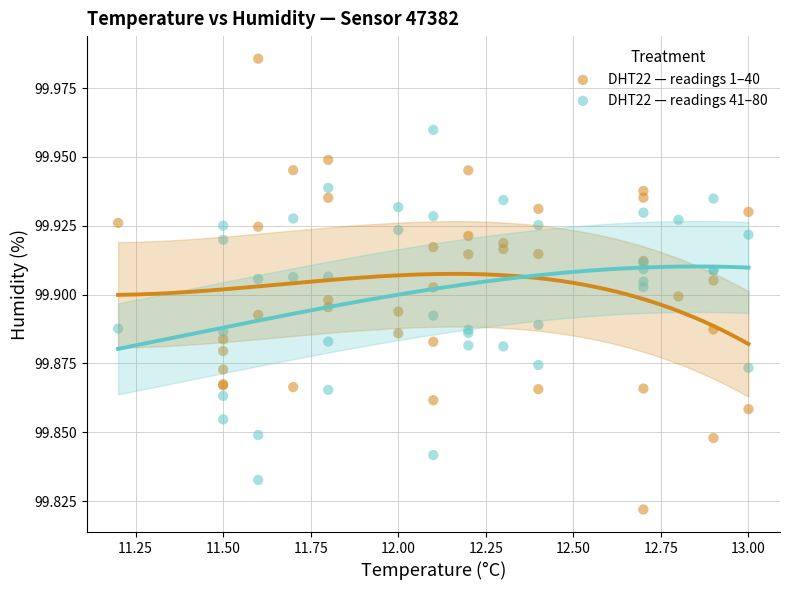

Which series contains the highest Y value?

DHT22 — readings 1–40